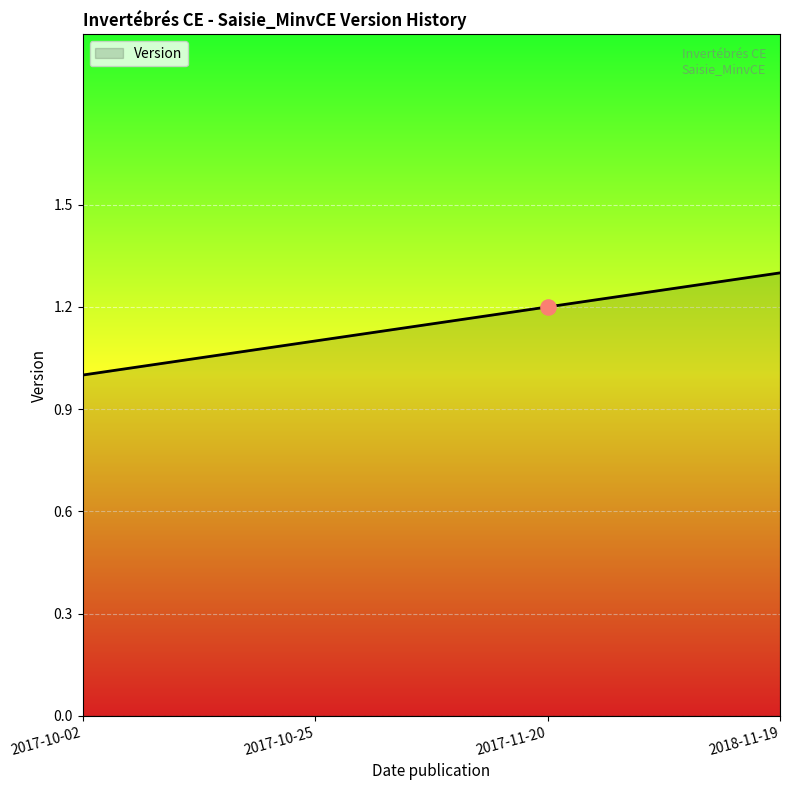

What is the change in value from 2017-10-25 to 2017-11-20?

+0.1